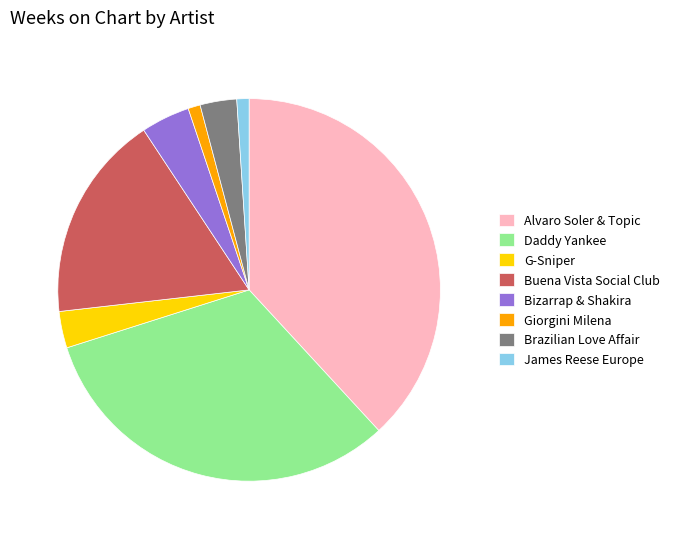

The James Reese Europe slice represents 11% of the pie. True or false?

False